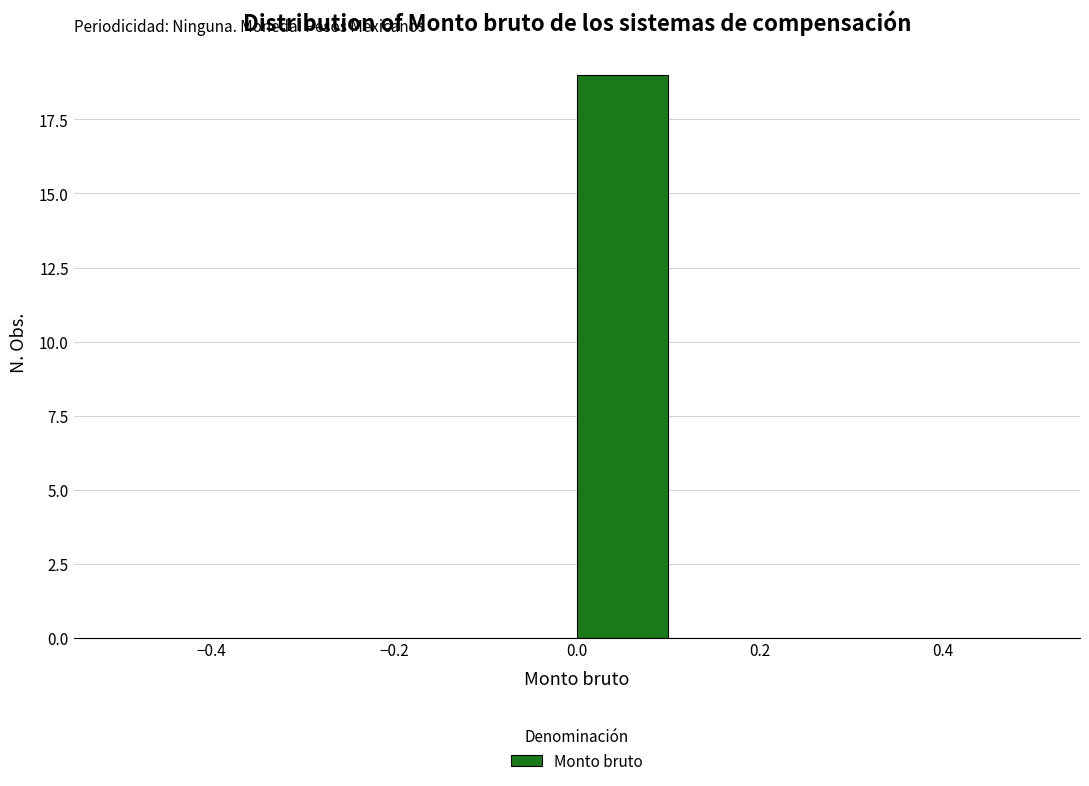

Reading left to right, transcribe this chart: for each bar, give the range it covers on the x-axis and its height. The values are not printed on the chart, so give them approximately, as read against the axis.

-0.5 to -0.4: 0
-0.4 to -0.3: 0
-0.3 to -0.2: 0
-0.2 to -0.1: 0
-0.1 to 0.0: 0
0.0 to 0.1: 19
0.1 to 0.2: 0
0.2 to 0.3: 0
0.3 to 0.4: 0
0.4 to 0.5: 0